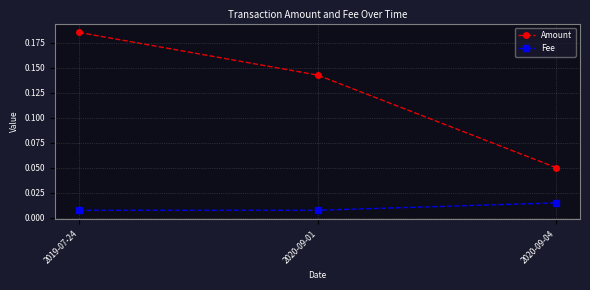

What is the sum of the Amount values at 2020-09-01 and 2019-07-24?

0.3